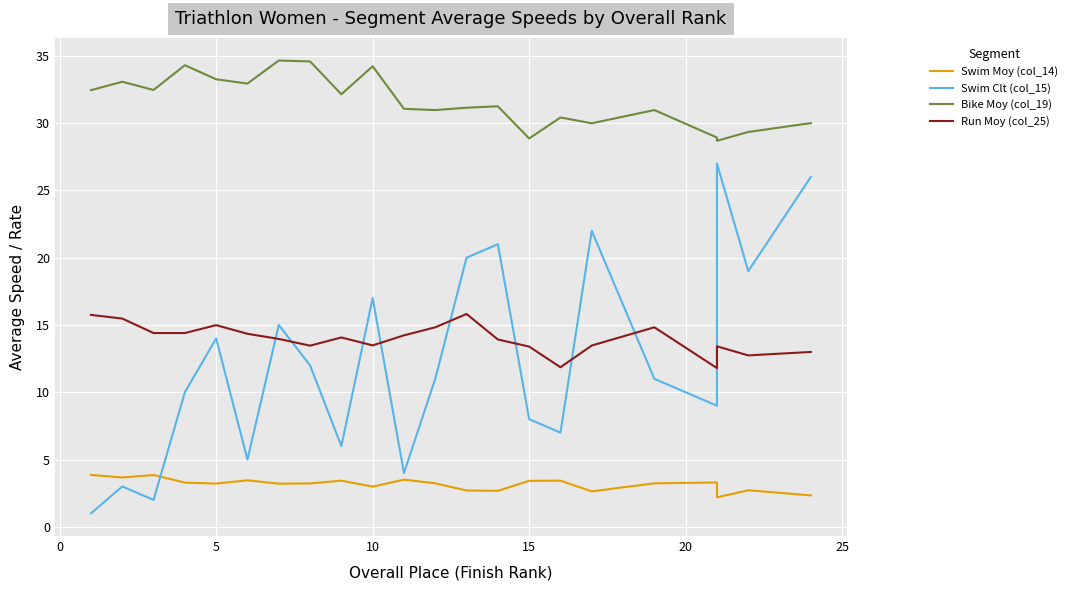

How many interior local valleys does the Swim Clt (col_15) series have?

7